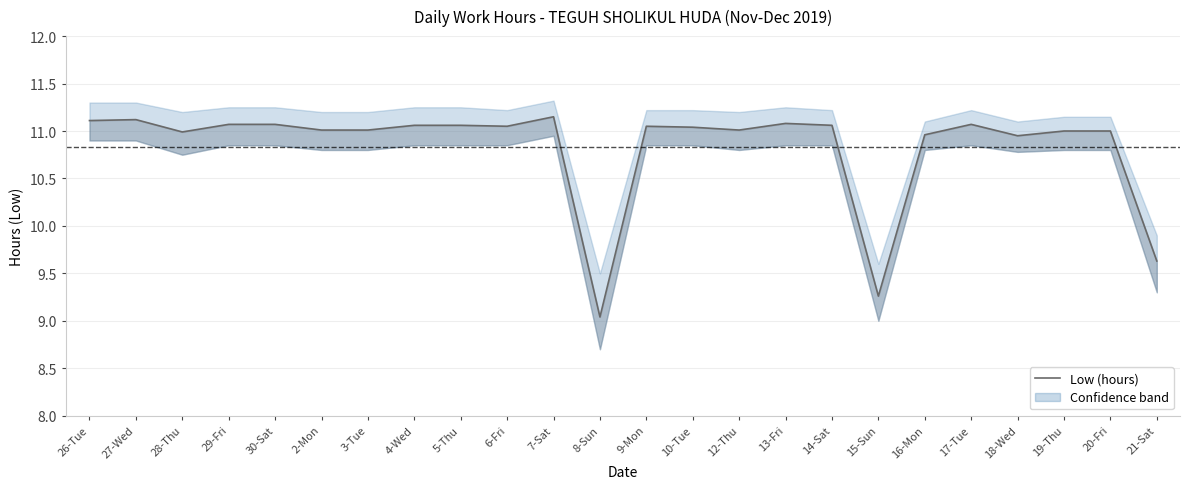

Reading right to left, extract all data points from this chart.

9.6	11.0	11.0	10.9	11.1	11.0	9.3	11.1	11.1	11.0	11.0	11.1	9.0	11.2	11.1	11.1	11.1	11.0	11.0	11.1	11.1	11.0	11.1	11.1